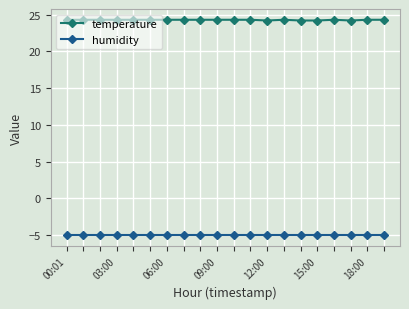

True or false: temperature and humidity intersect in this chart.

False